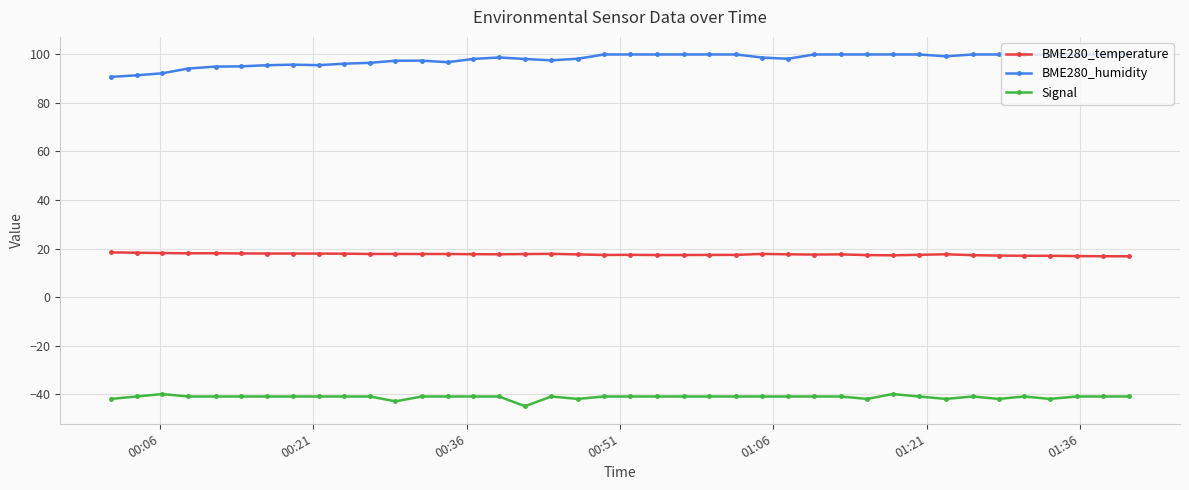

What is the difference between the maximum and minimum values in the Signal series?

5.0